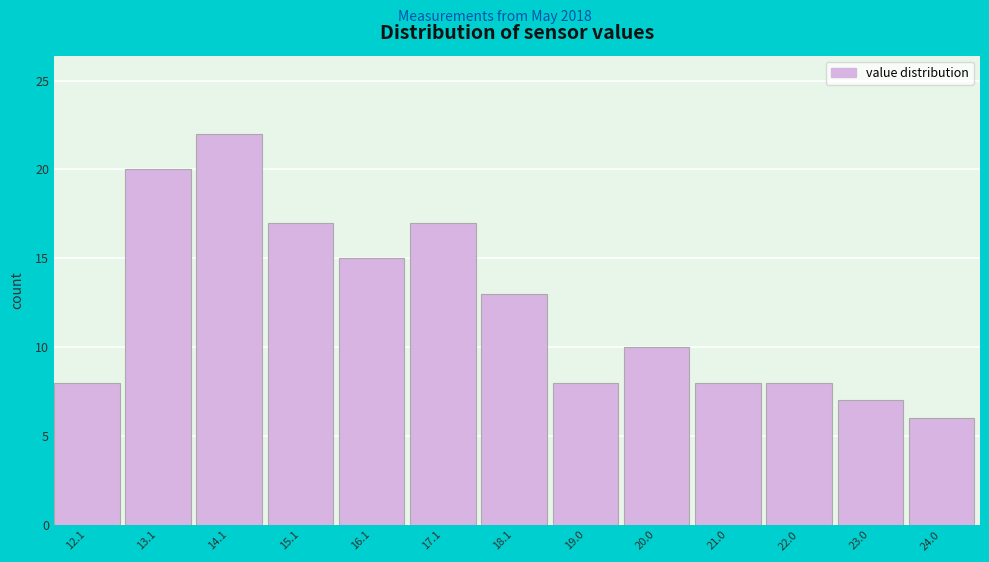

Reading right to left, extract all data points from this chart.

6	7	8	8	10	8	13	17	15	17	22	20	8